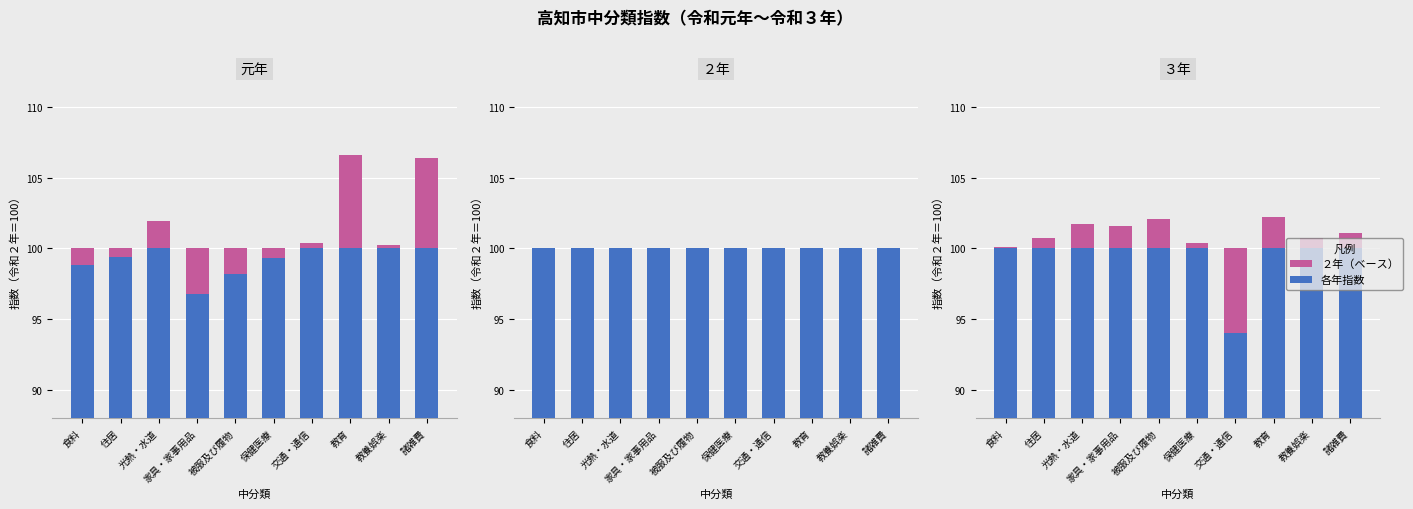

What is the label of the 10th bar from the left?

諸雑費